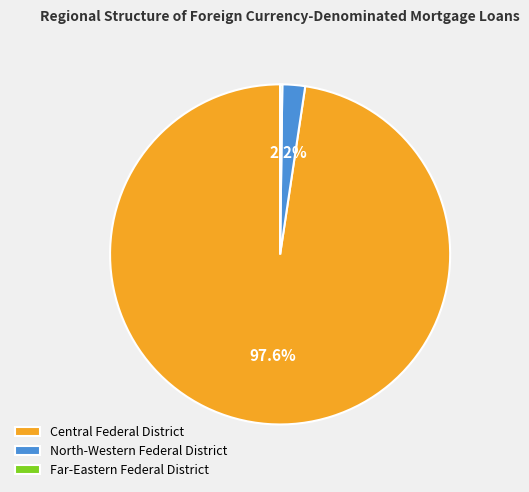

Is there a majority slice in this chart?

Yes